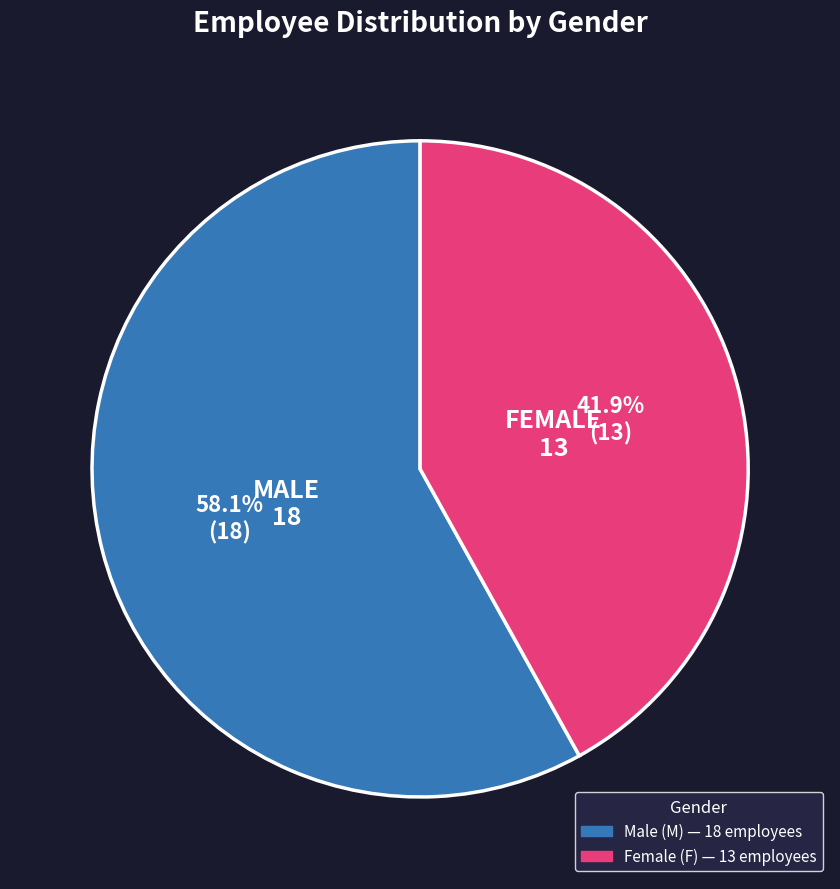

Is there a majority slice in this chart?

Yes